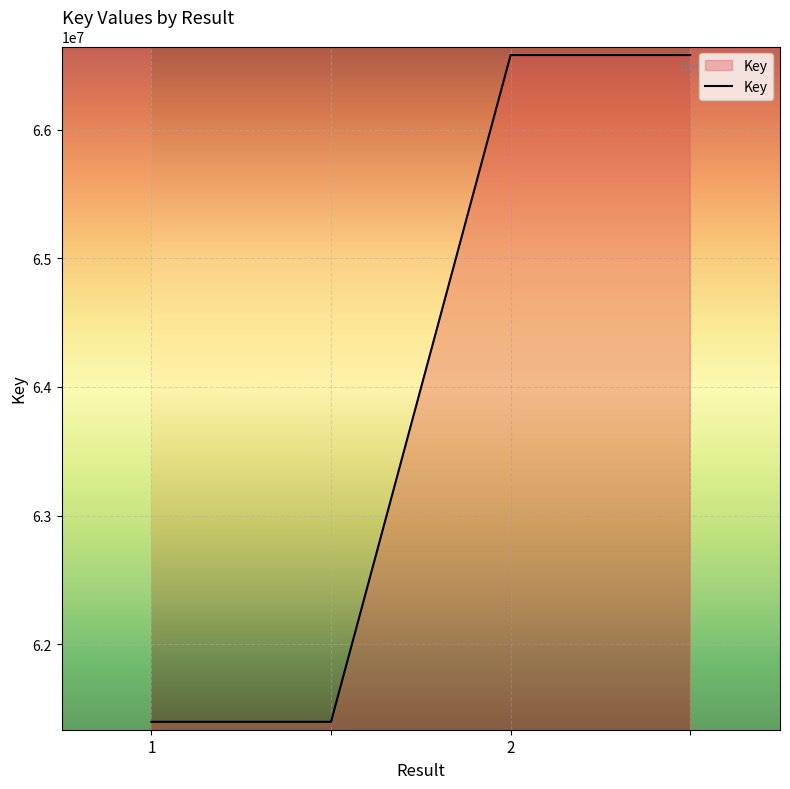

What is the sum of all values?

255952422